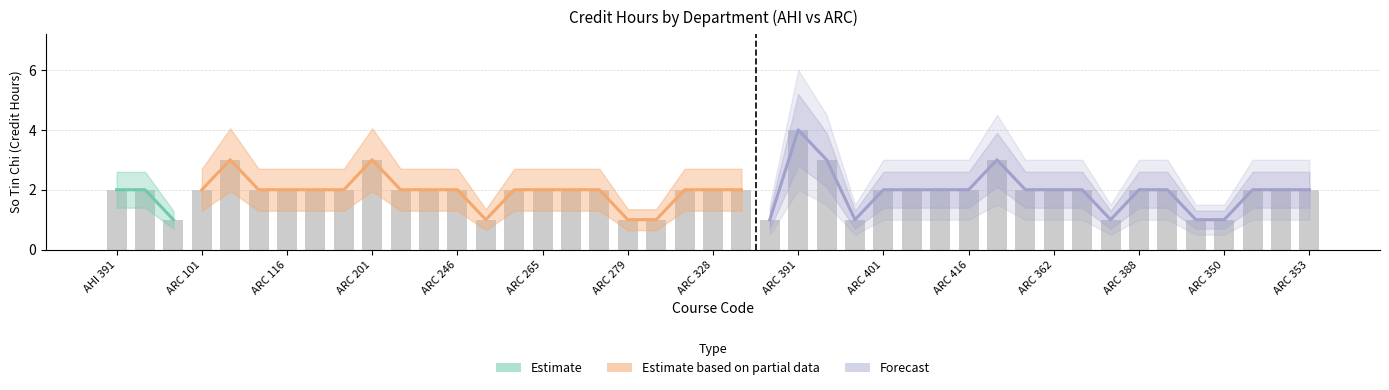

Which has a higher value, ARC 116 or ARC 101?

ARC 101